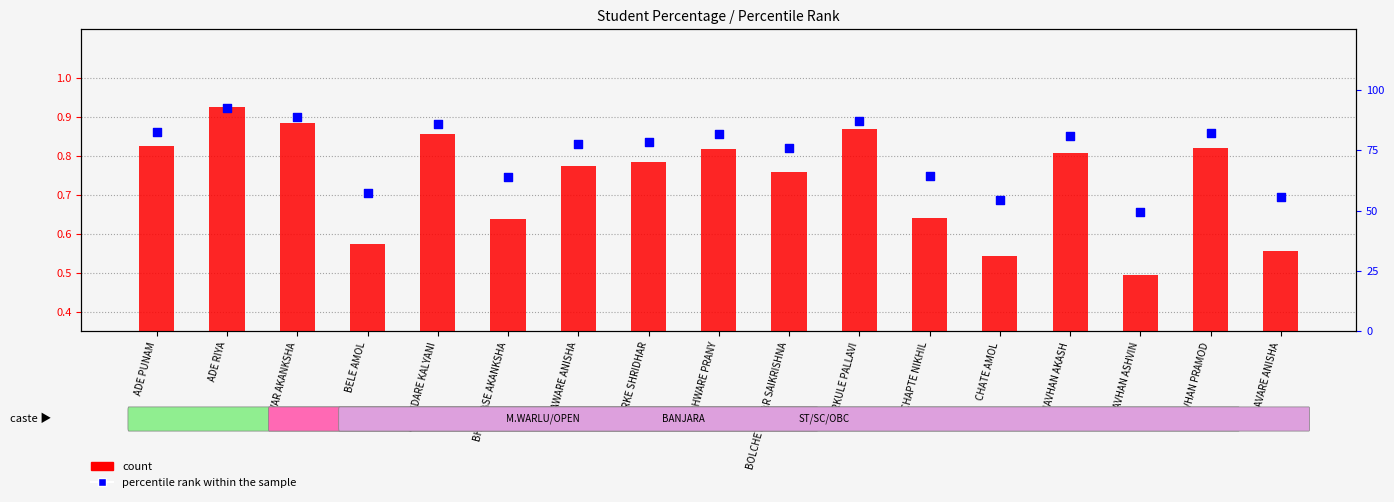

Is the value of percentile rank within the sample at DAVARE ANISHA greater than the value of count at BHANDARE KALYANI?

Yes